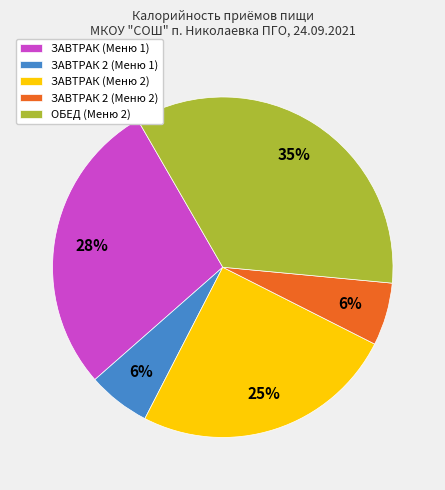

Count the number of slices in the pie.

5